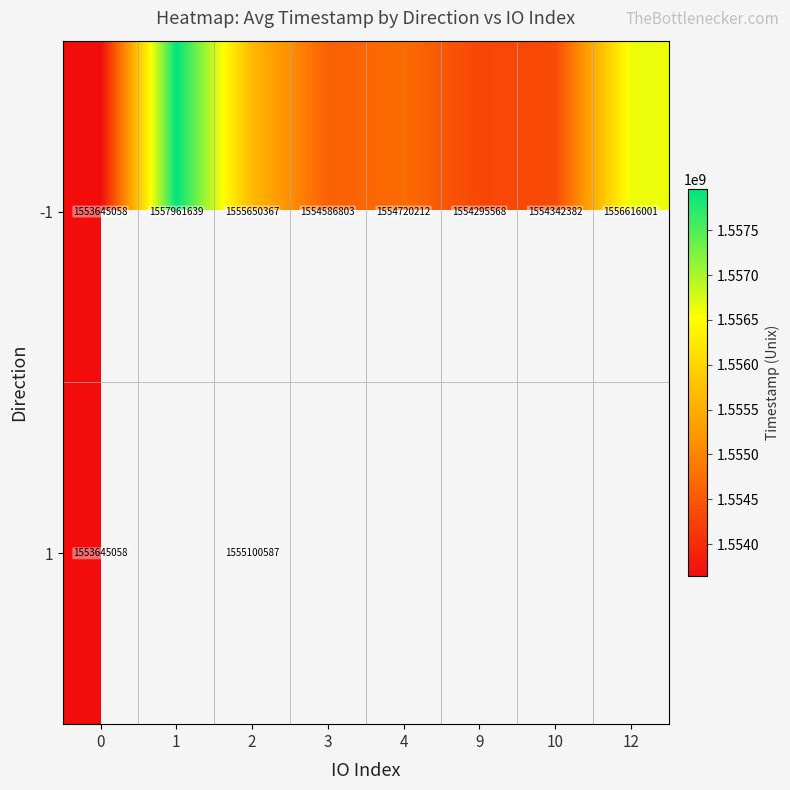

What is the spread (max minus min) of values at 2?

549780